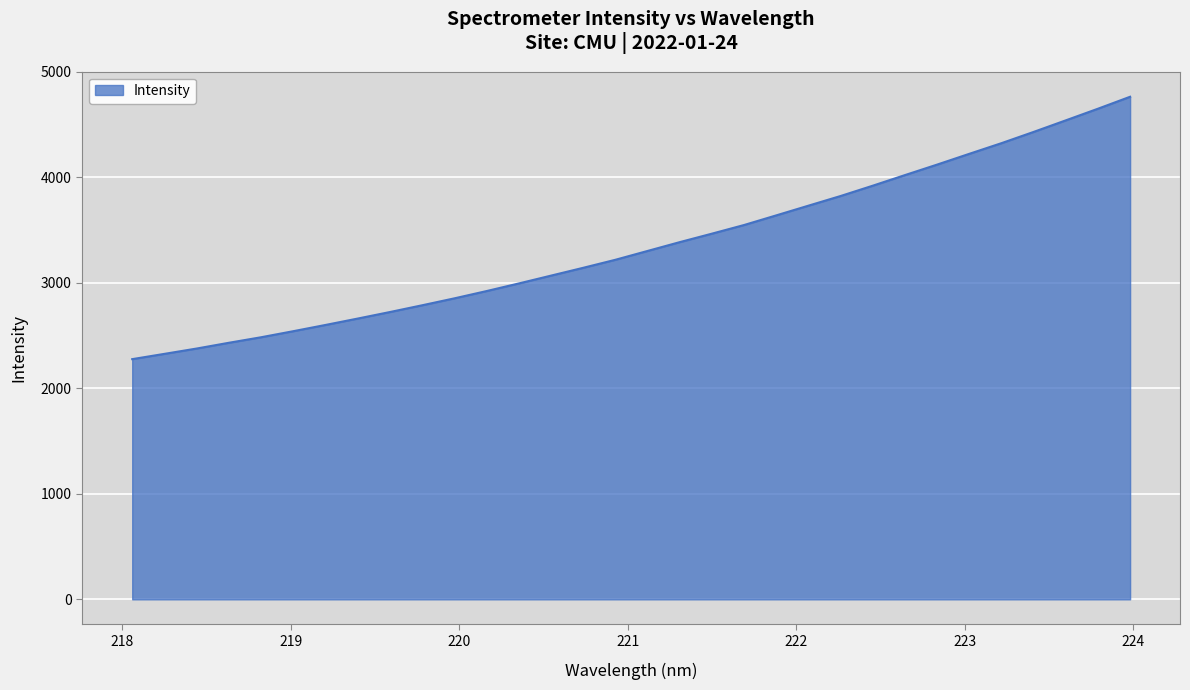

What is the maximum value shown in the chart?

4764.6